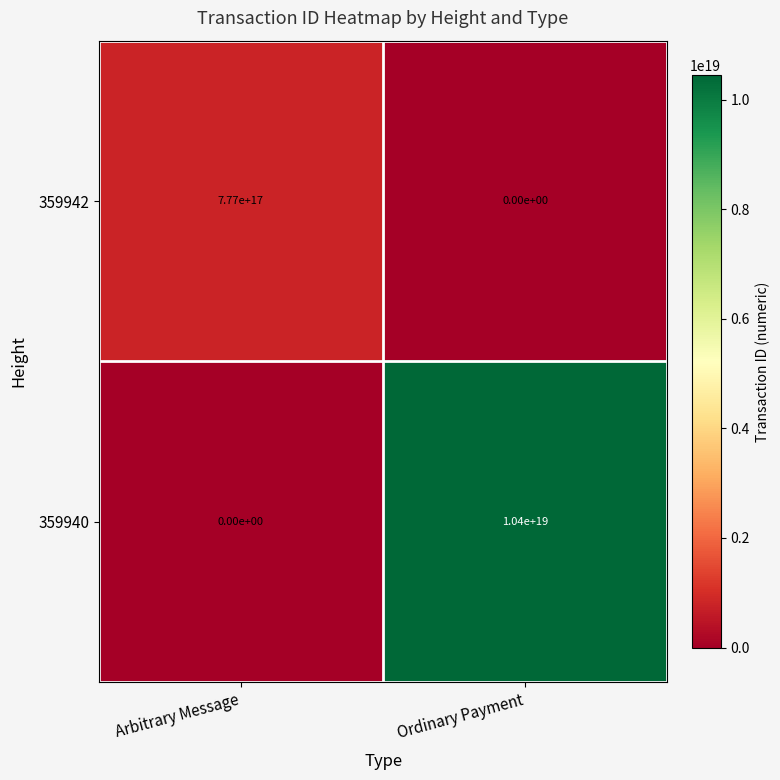

At which category does the chart reach its peak across all series?

Ordinary Payment